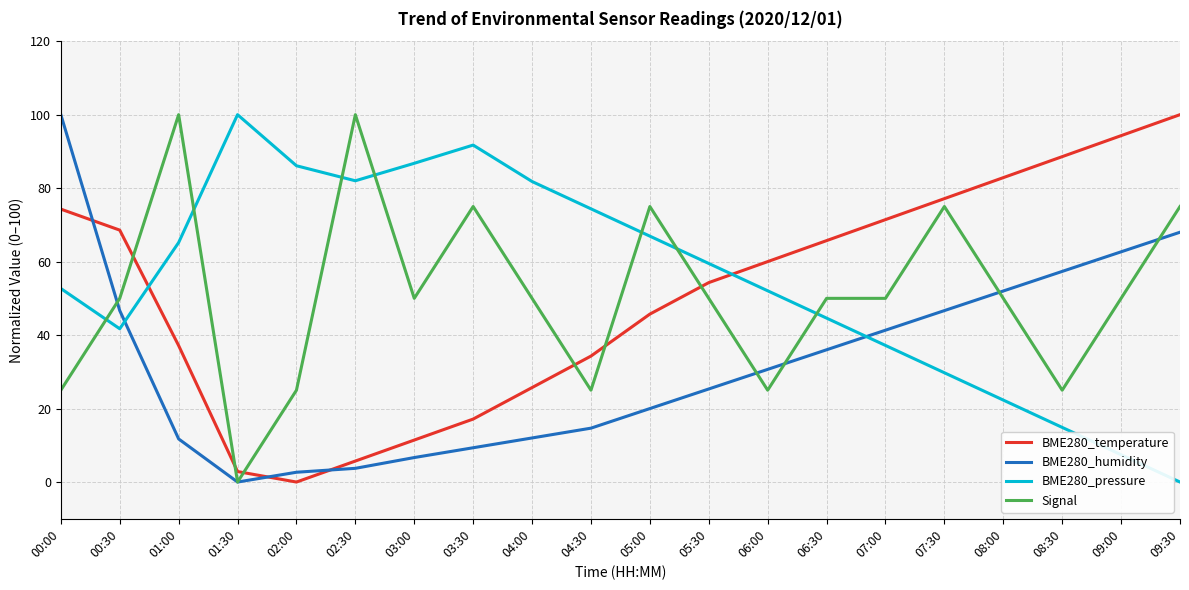

How many times do BME280_humidity and BME280_temperature cross each other?

3